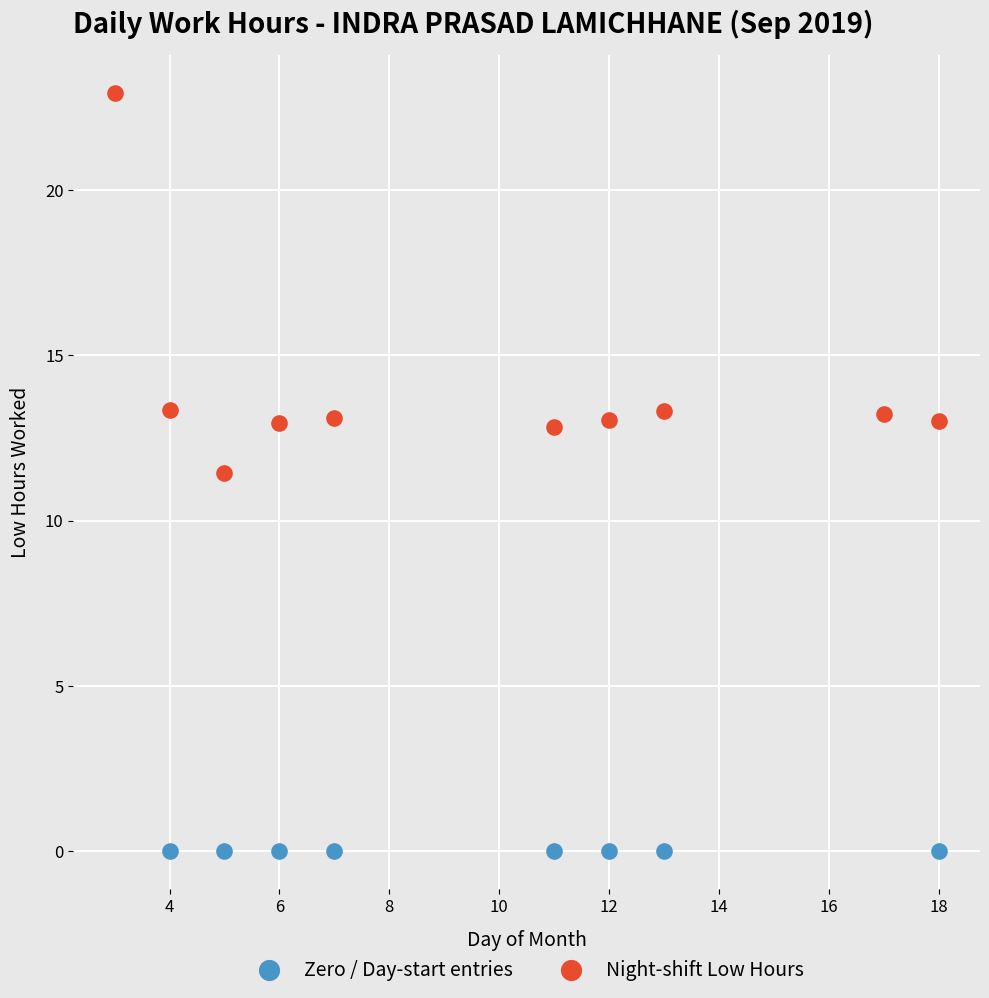

Which series reaches the minimum Y coordinate?

Zero / Day-start entries